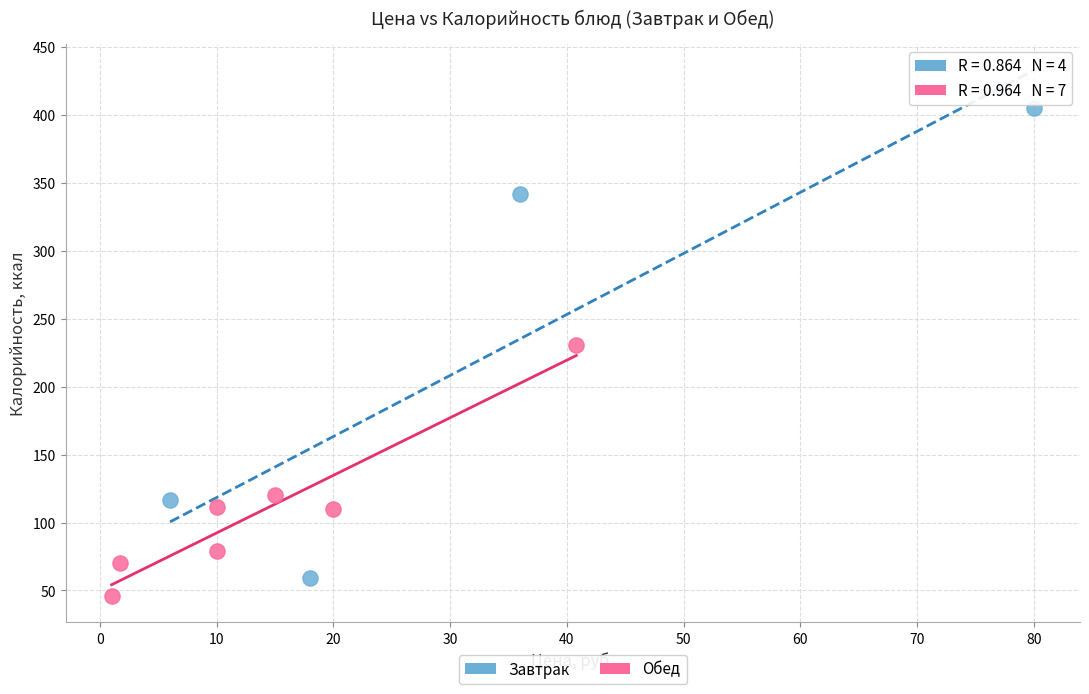

What are all the series names shown in the legend?

Завтрак, Обед